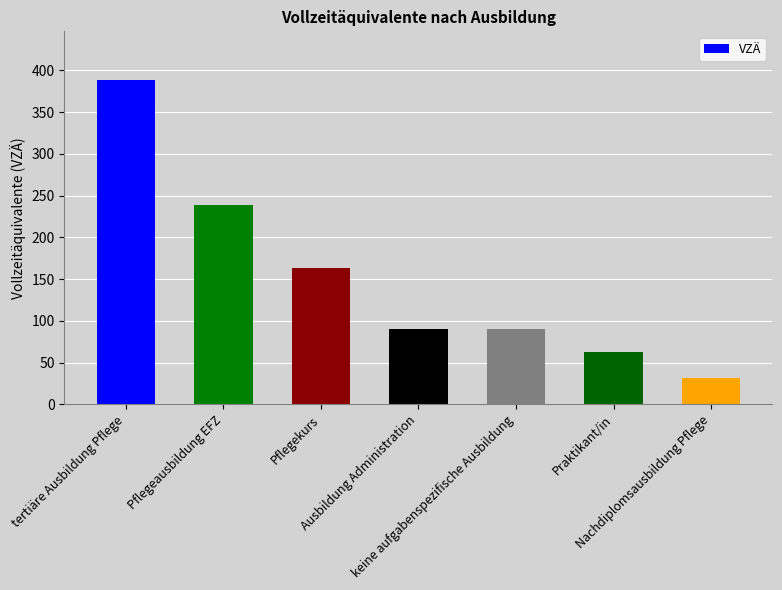

What is the label of the 4th bar from the right?

Ausbildung Administration